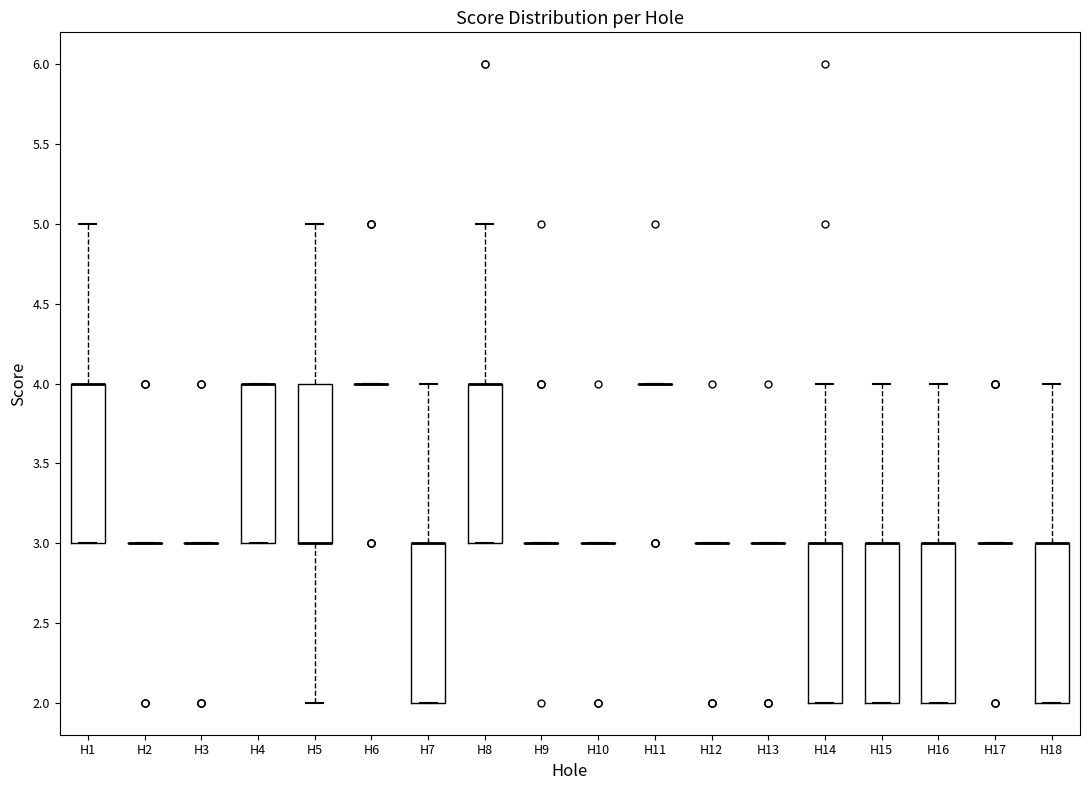

Reading left to right, read every box against the y-axis: the position of its median line, the range the box covers, and the ends of its whiskers. The values are not printed on the chart, so give them approximately, as read against the axis.

H1: median 4 (drawn on the box's upper edge), box 3 to 4, whiskers 3 to 5
H2: box collapsed to a line at 3, whiskers 3 to 3
H3: box collapsed to a line at 3, whiskers 3 to 3
H4: median 4 (drawn on the box's upper edge), box 3 to 4, whiskers 3 to 4
H5: median 3 (drawn on the box's lower edge), box 3 to 4, whiskers 2 to 5
H6: box collapsed to a line at 4, whiskers 4 to 4
H7: median 3 (drawn on the box's upper edge), box 2 to 3, whiskers 2 to 4
H8: median 4 (drawn on the box's upper edge), box 3 to 4, whiskers 3 to 5
H9: box collapsed to a line at 3, whiskers 3 to 3
H10: box collapsed to a line at 3, whiskers 3 to 3
H11: box collapsed to a line at 4, whiskers 4 to 4
H12: box collapsed to a line at 3, whiskers 3 to 3
H13: box collapsed to a line at 3, whiskers 3 to 3
H14: median 3 (drawn on the box's upper edge), box 2 to 3, whiskers 2 to 4
H15: median 3 (drawn on the box's upper edge), box 2 to 3, whiskers 2 to 4
H16: median 3 (drawn on the box's upper edge), box 2 to 3, whiskers 2 to 4
H17: box collapsed to a line at 3, whiskers 3 to 3
H18: median 3 (drawn on the box's upper edge), box 2 to 3, whiskers 2 to 4